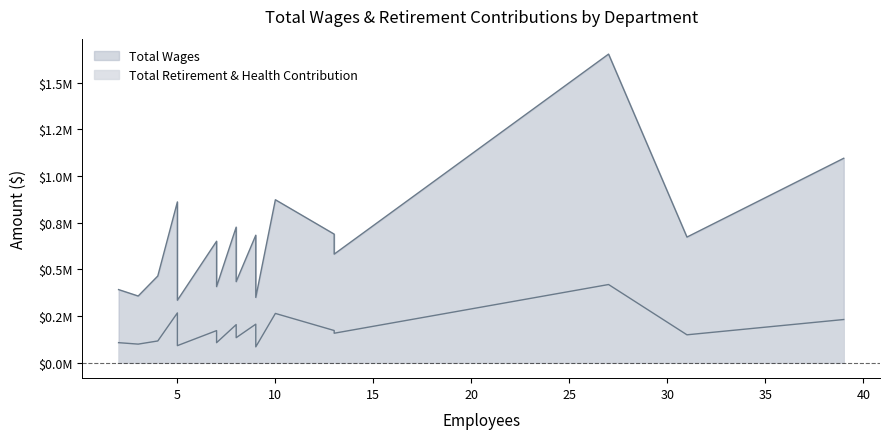

The Total Retirement & Health Contribution series shows 204178 at Ftip Department. True or false?

True